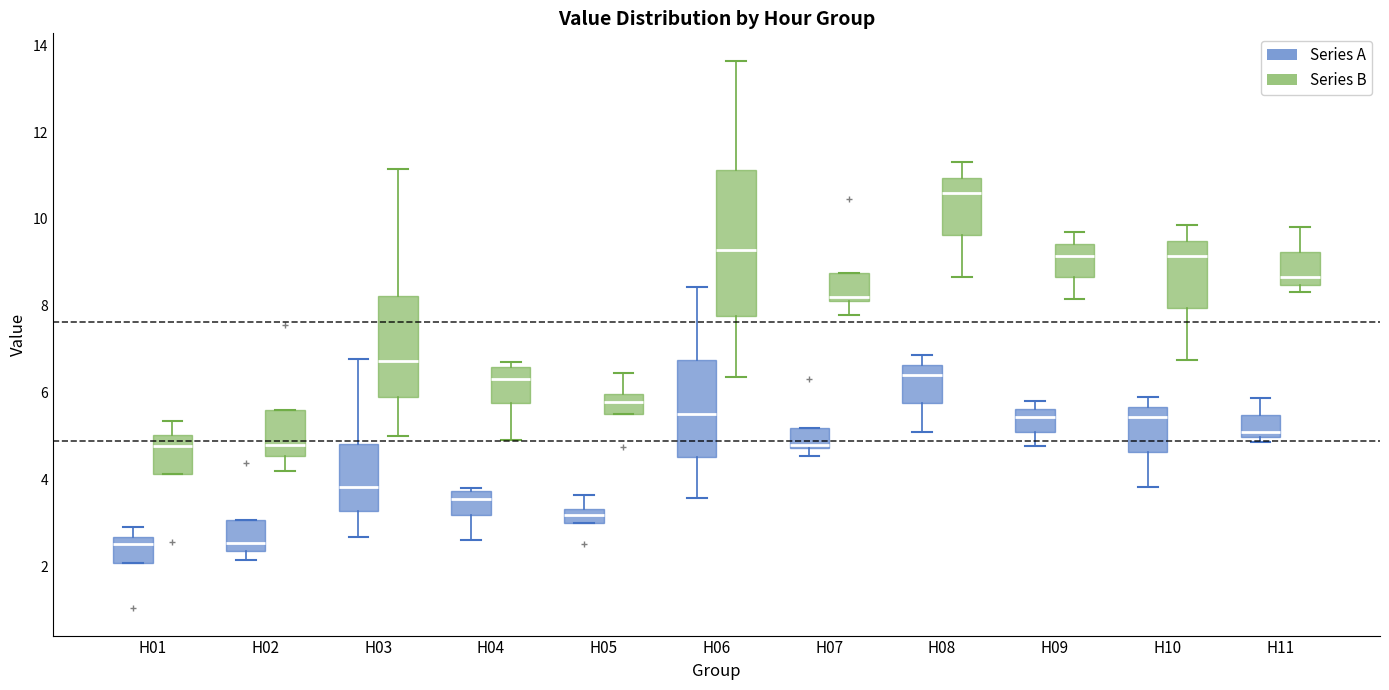

Which box is the tallest, from its lower edge to its upper edge?

H06 (Series B)